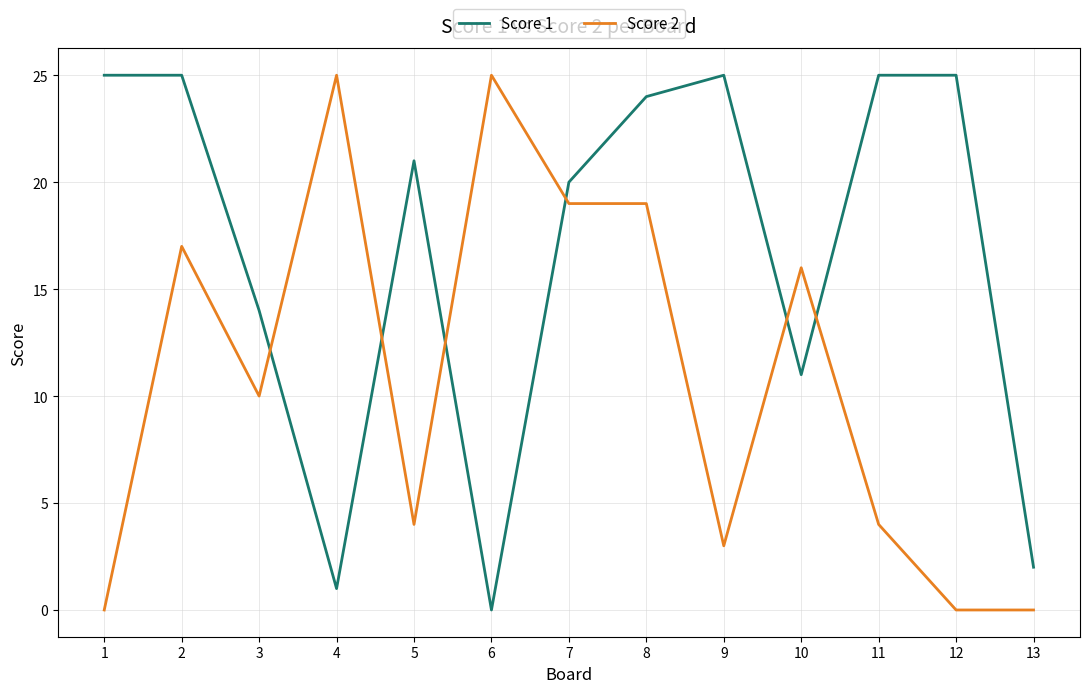

True or false: Score 2 has a value of 3 at 9.

True